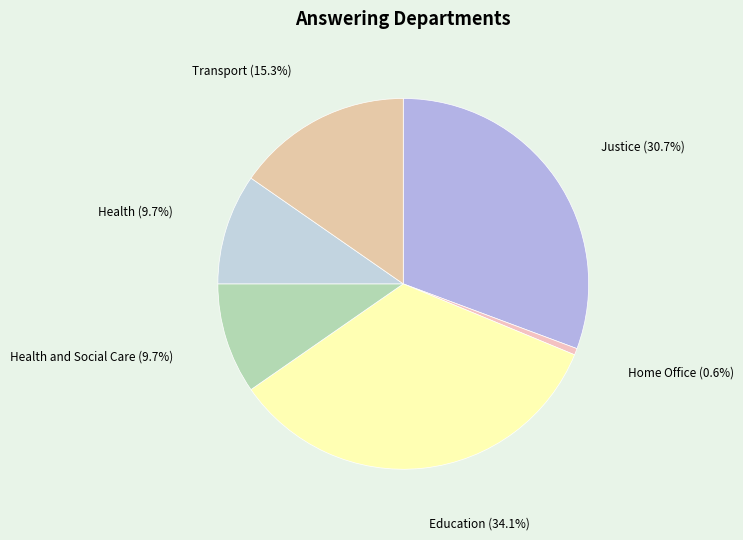

Count the number of slices in the pie.

6